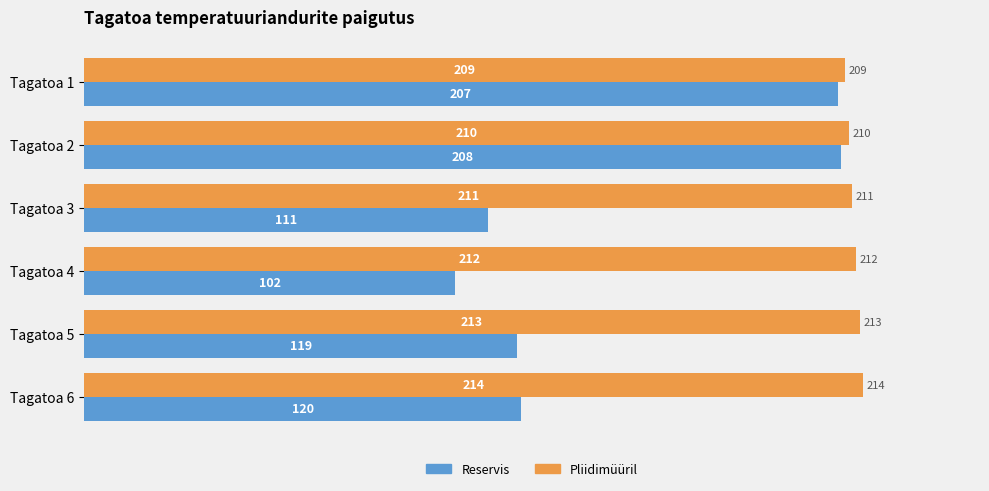

At which label does Reservis reach its minimum?

Tagatoa 4